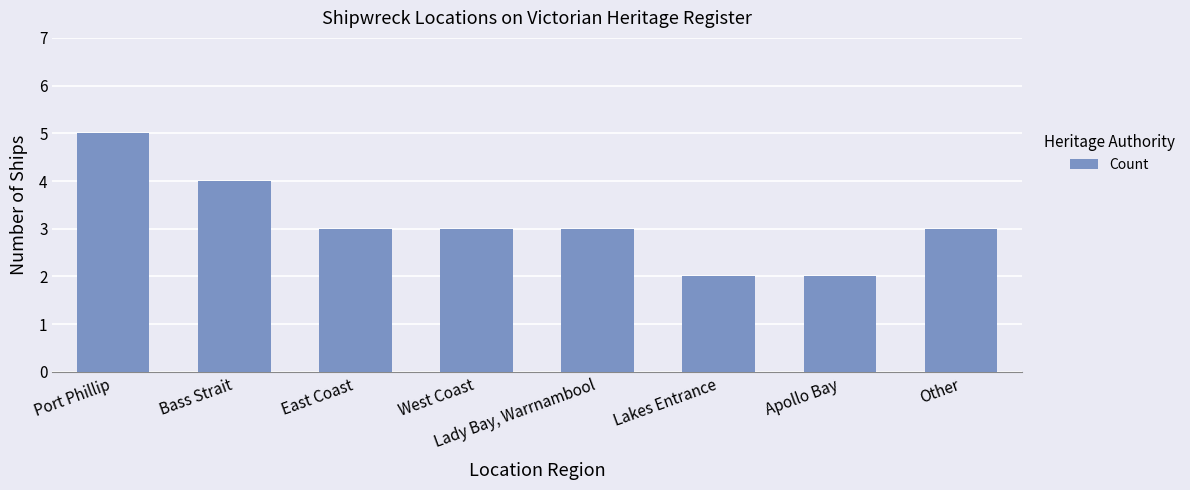

What is the sum of all values?

25